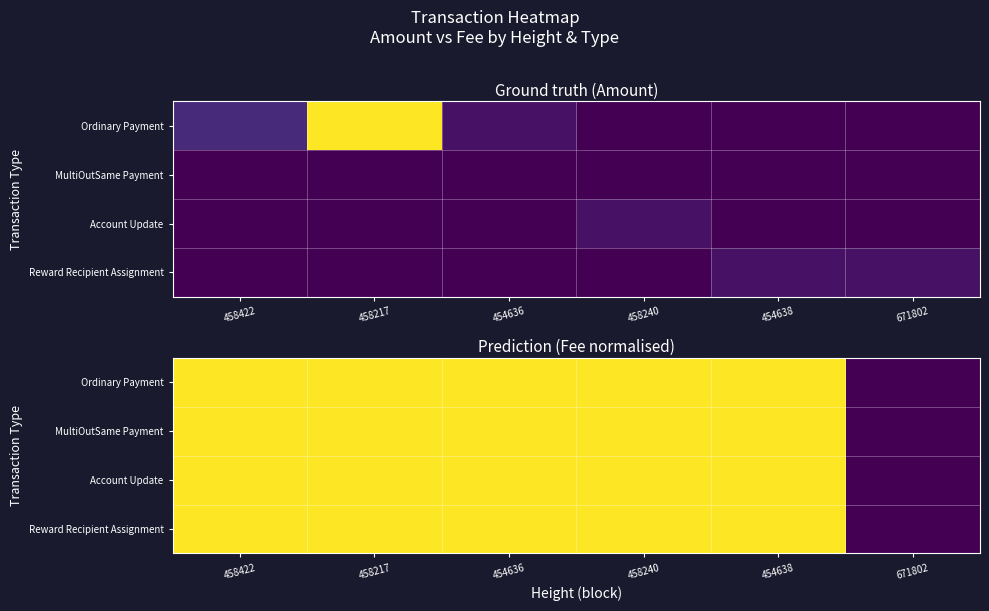

How many distinct data groups are displayed?

4